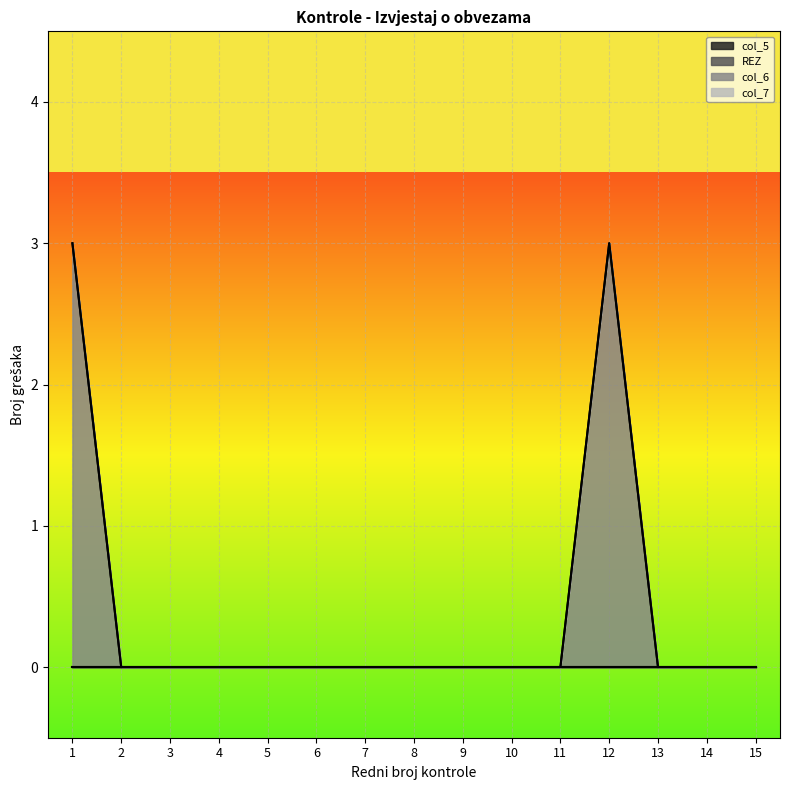

At which label is col_6 closest to 1?

2